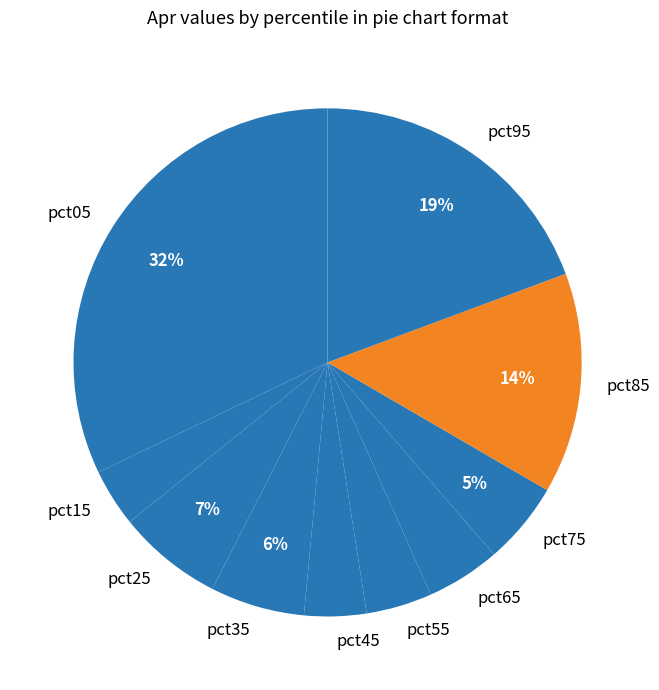

What percentage is the pct45 slice, to the nearest percent?

4%